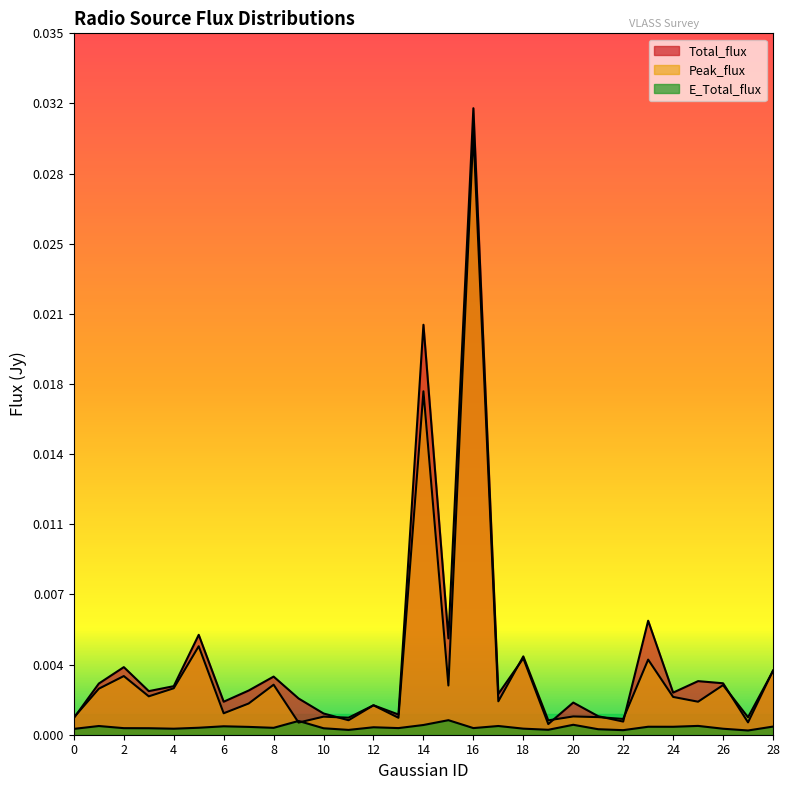

Does the chart display data point markers on the line(s)?

No